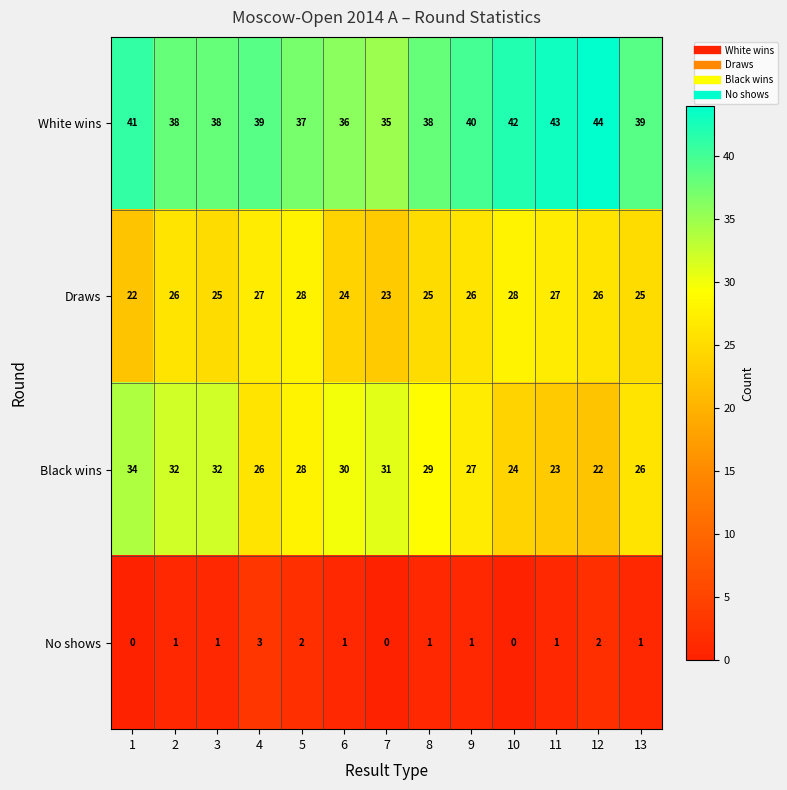

How many distinct data groups are displayed?

4